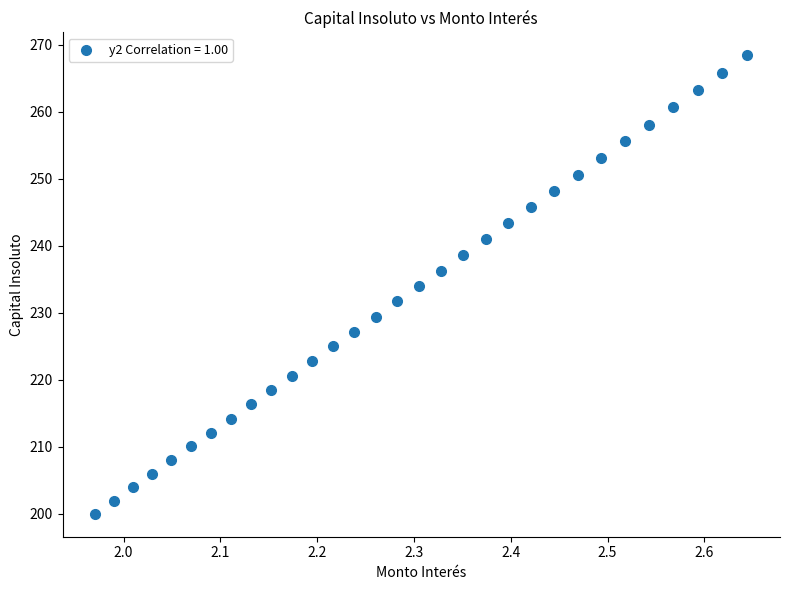

What is the range of X values (max minus min)?

0.7